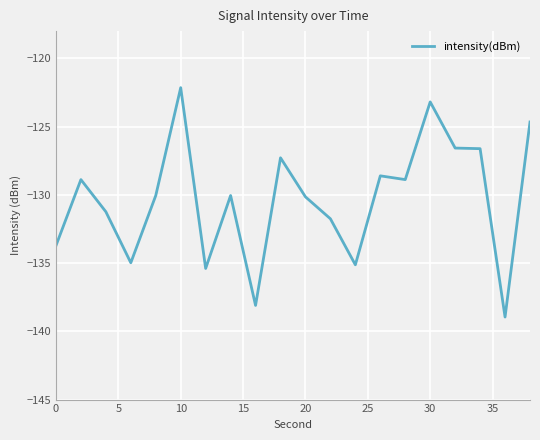

What is the greatest value displayed?

-122.1